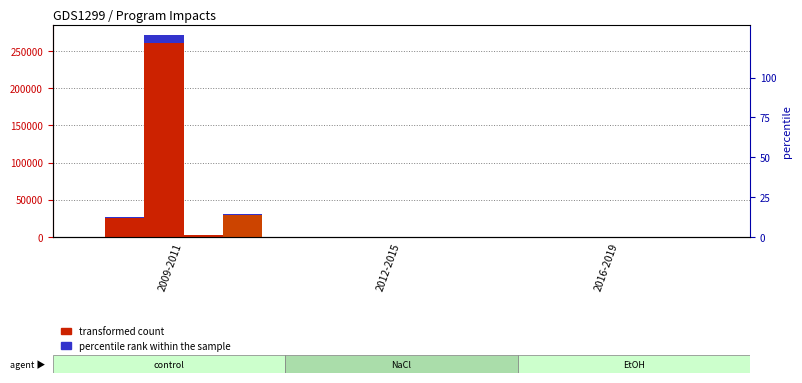

At which label does Annual Net Therms reach its peak?

2009-2011